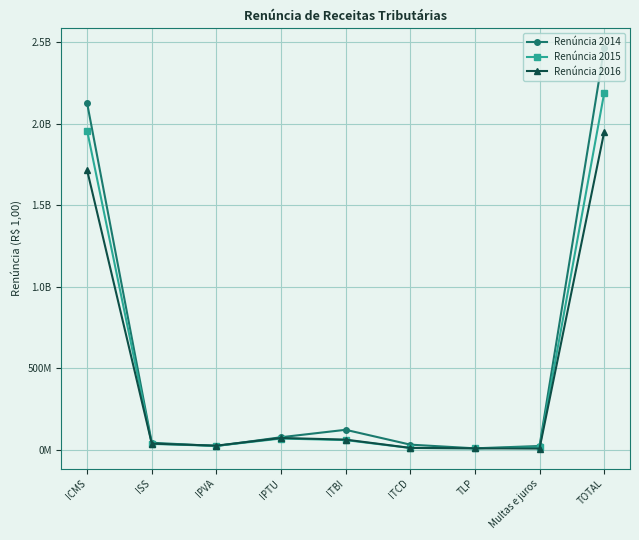

What are all the series names shown in the legend?

Renúncia 2014, Renúncia 2015, Renúncia 2016